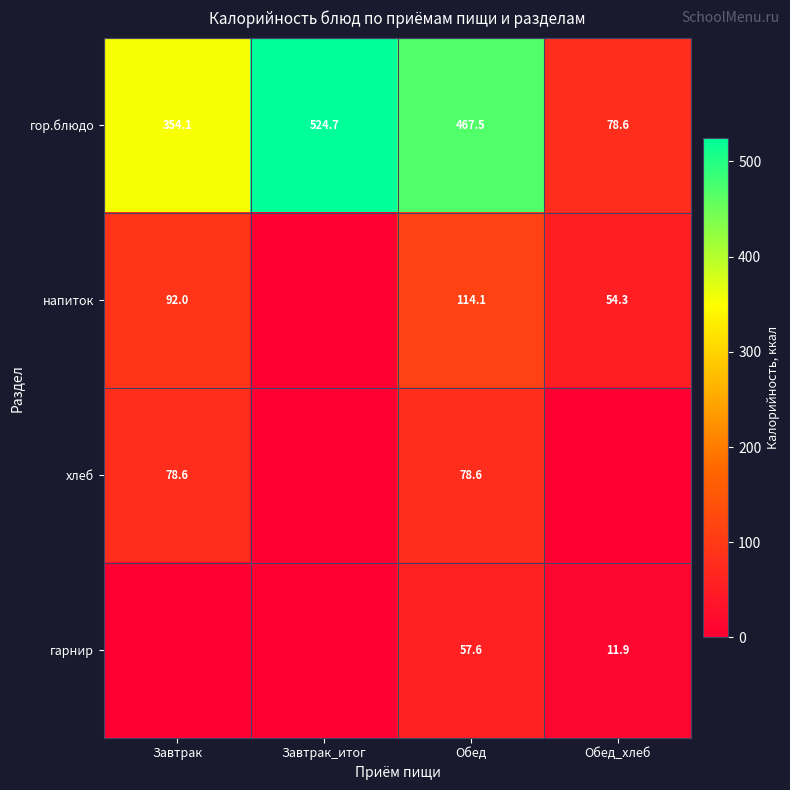

Is the value of гарнир at Обед greater than the value of напиток at Завтрак?

No